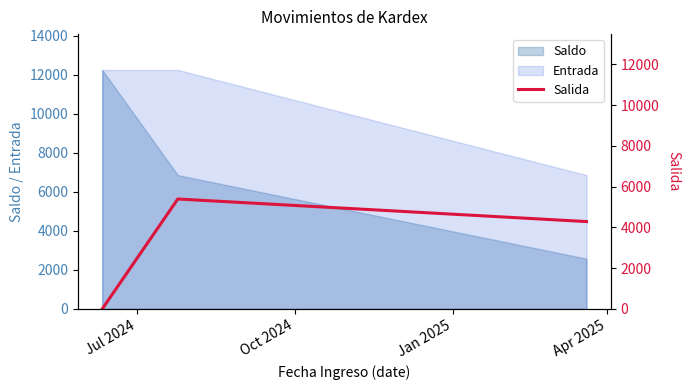

What is the minimum value for Saldo?

2575.2